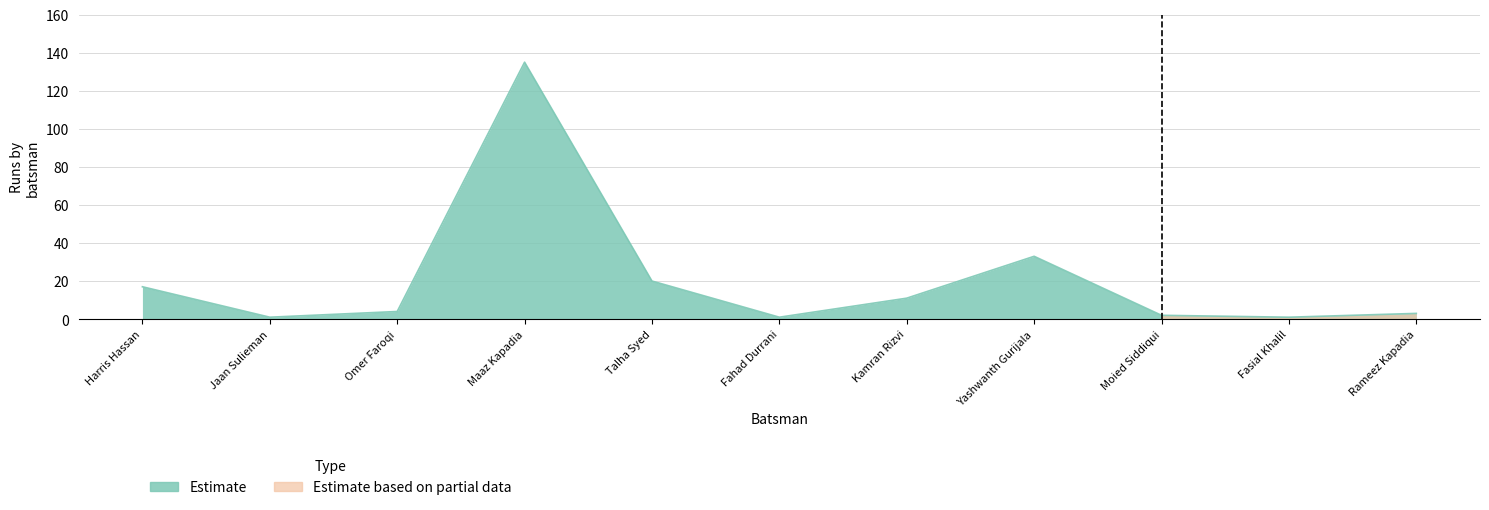

What position from the left is Harris Hassan?

1